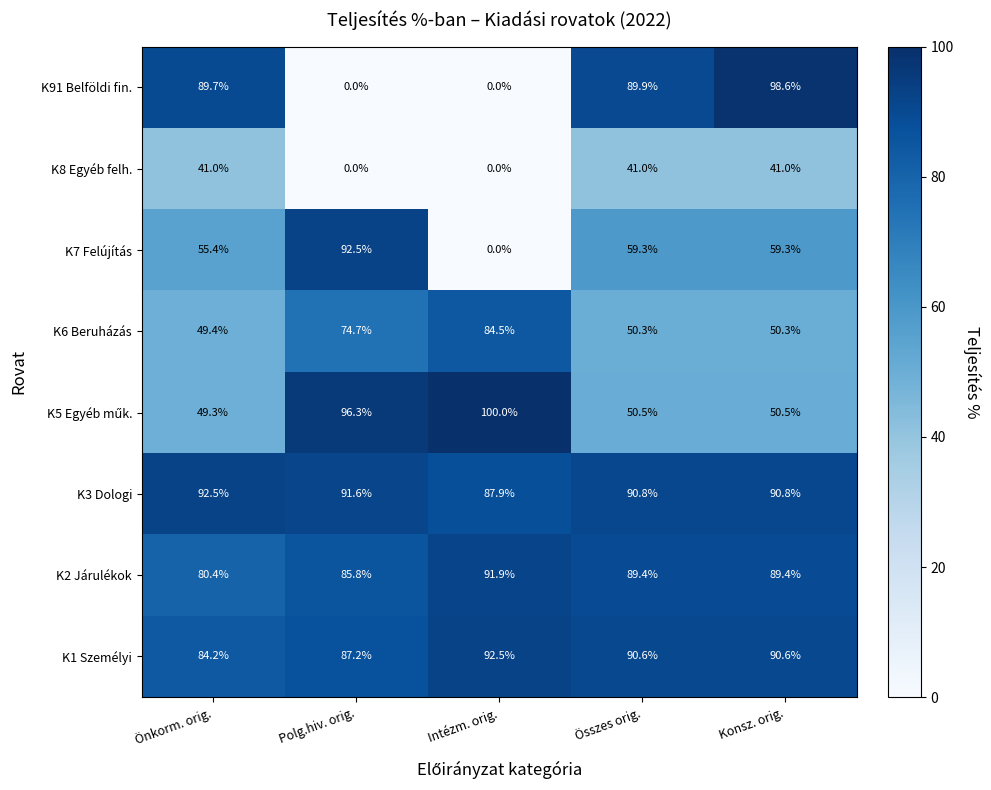

Between Intézm. orig. and Összes orig., which series saw the biggest shift?

K91 Belföldi fin.